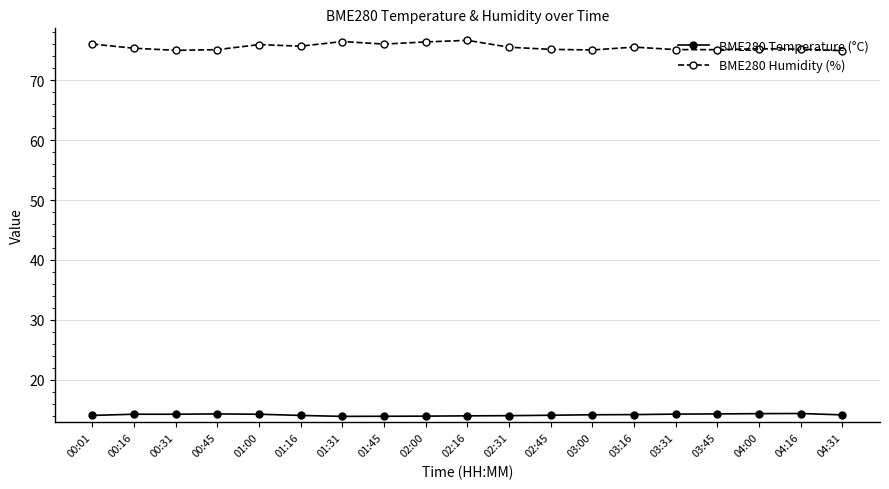

True or false: BME280 Temperature (°C) and BME280 Humidity (%) cross at least once.

False